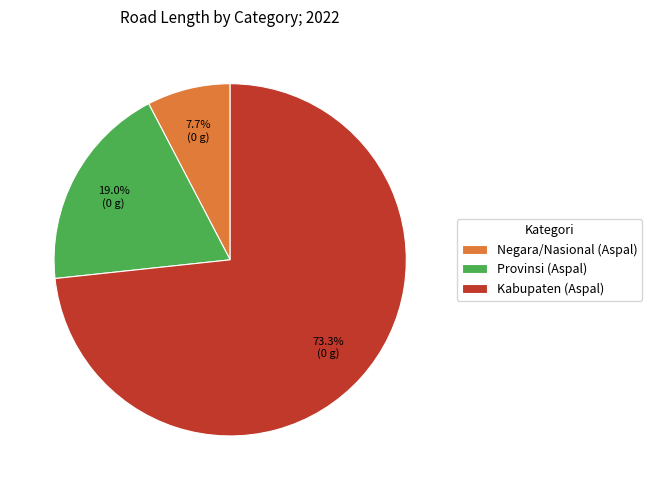

Rank the categories by value from highest to lowest.

Kabupaten (Aspal), Provinsi (Aspal), Negara/Nasional (Aspal)